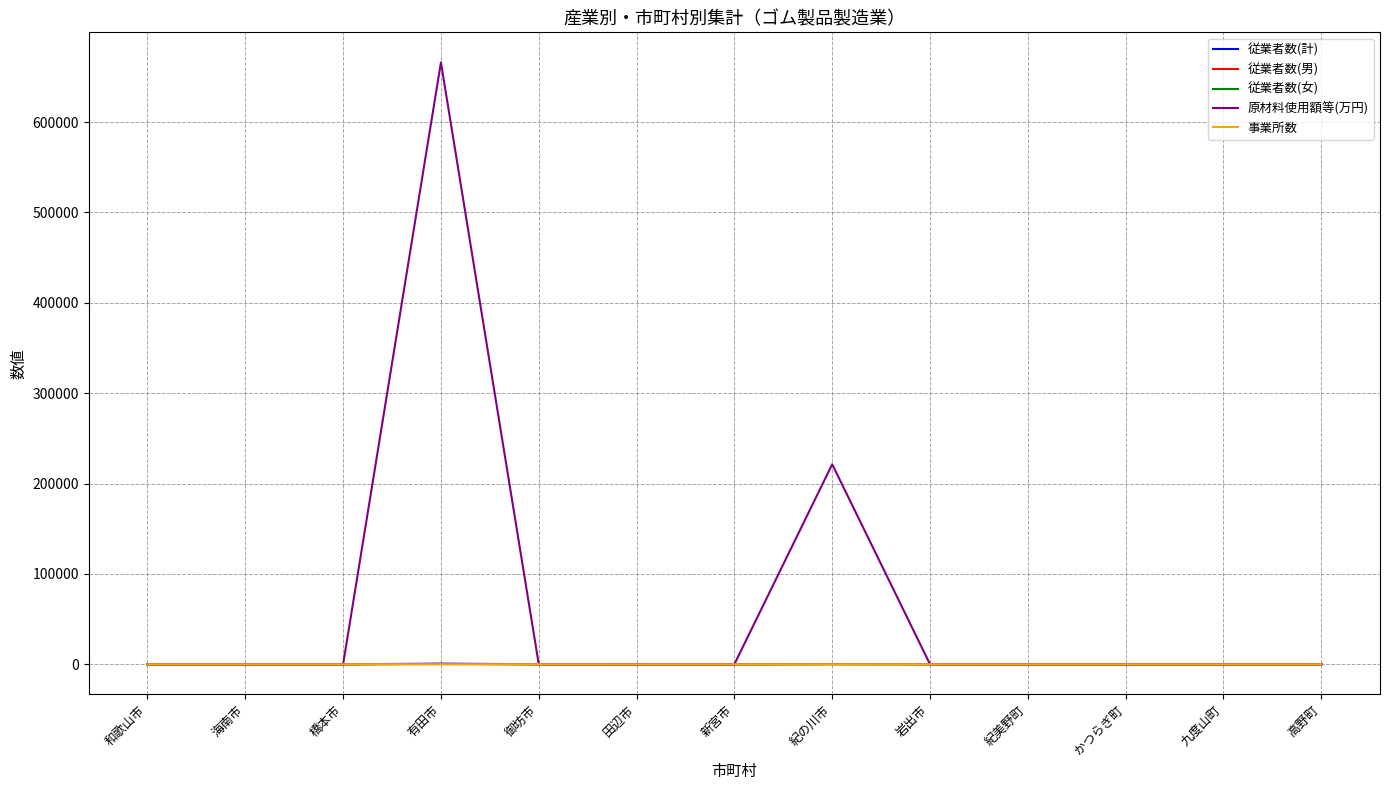

The value of 従業者数(女) at 九度山町 is 0. True or false?

True